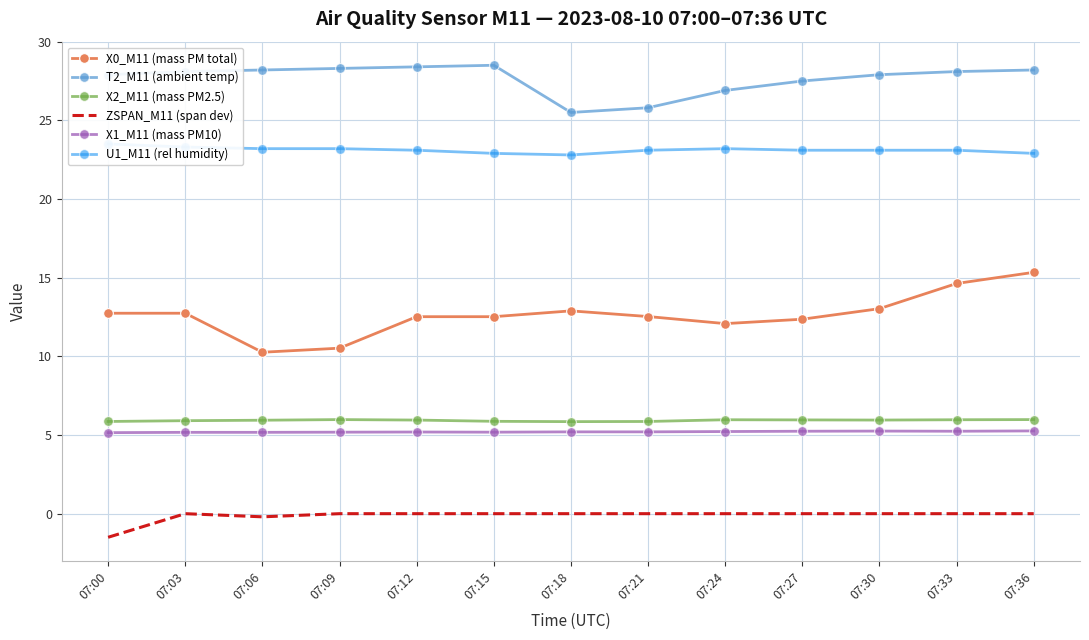

At which label does T2_M11 (ambient temp) first exceed 28?

07:03